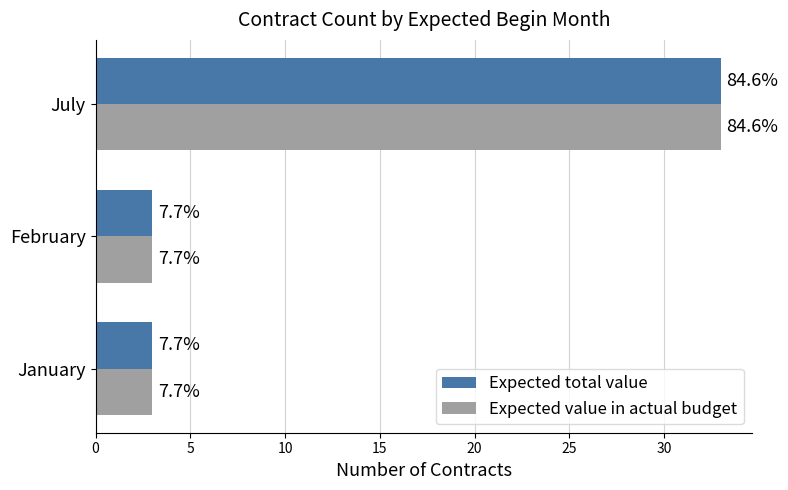

What are all the series names shown in the legend?

Expected total value, Expected value in actual budget